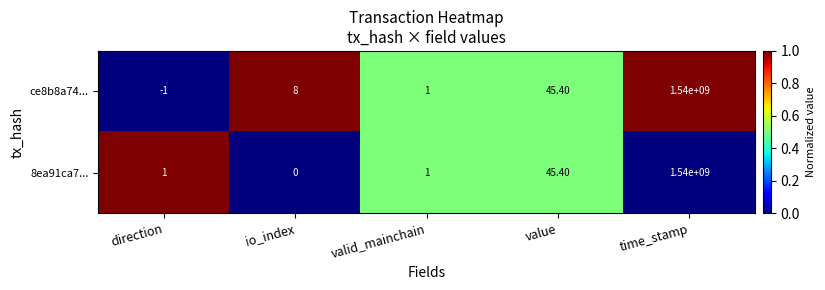

What is the difference between the maximum and minimum values in the 8ea91ca7... series?

1540000000.0